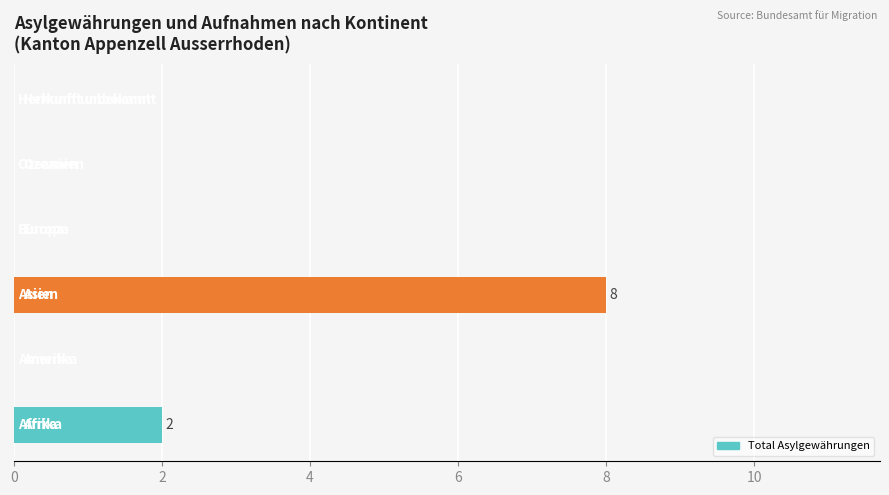

What is the average value?

2